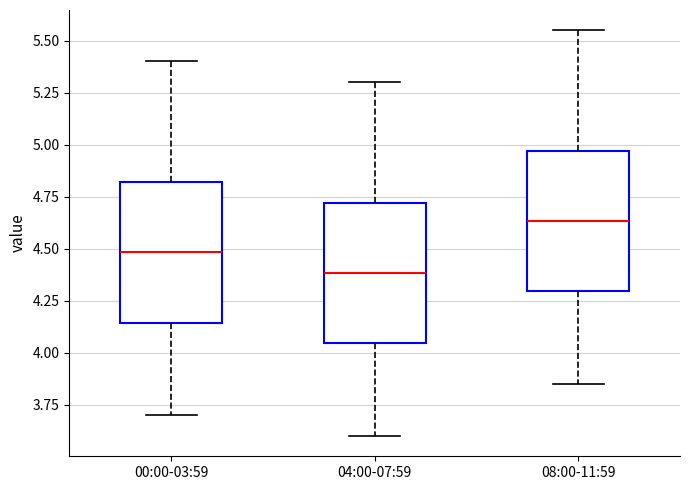

Where is the upper edge of the box for 00:00-03:59 on the y-axis? The values are not printed on the chart, so give them approximately, as read against the axis.

4.80